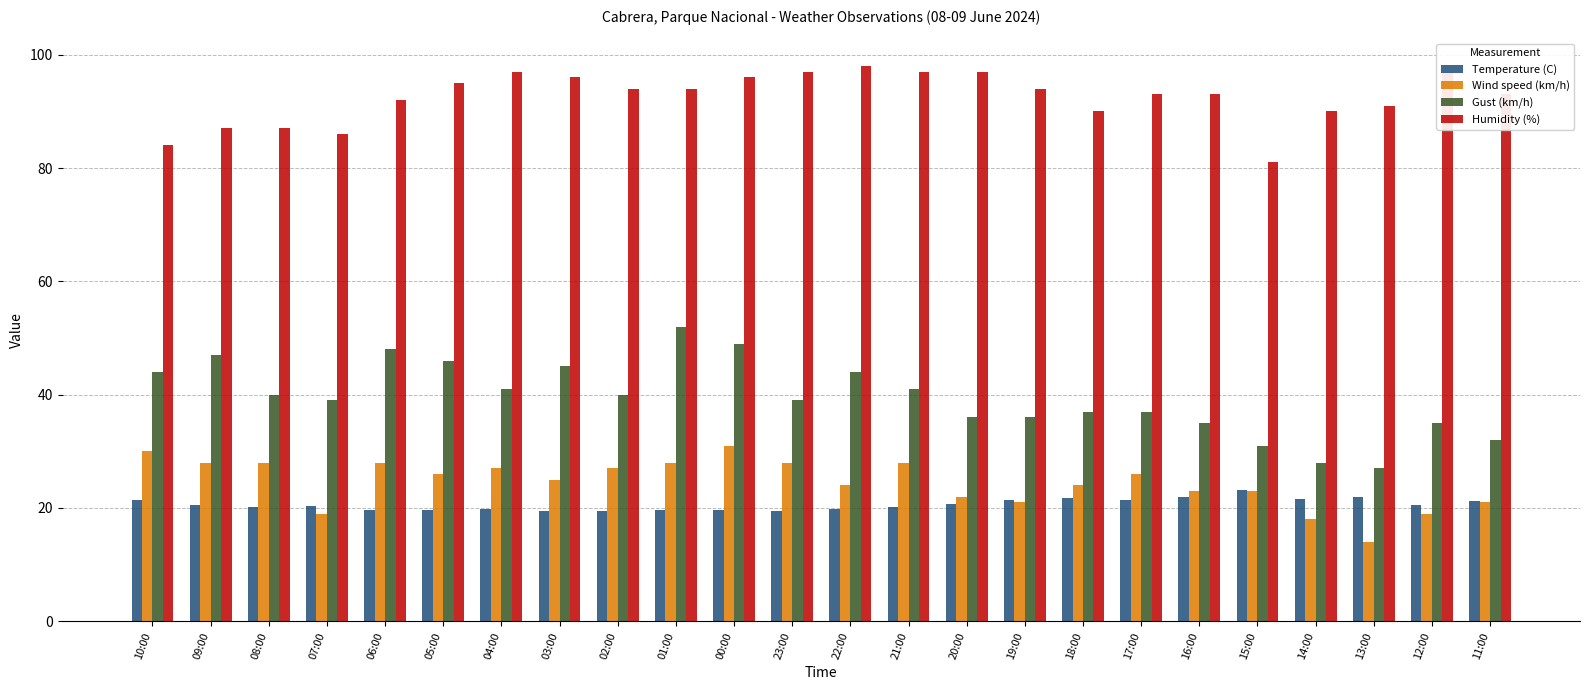

Which series has the largest total across all categories?

Humidity (%)